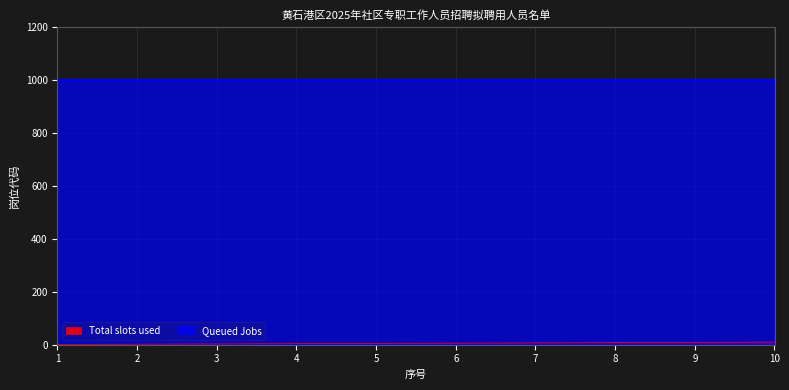

List the labels in order of value, largest first.

10, 9, 8, 7, 6, 5, 4, 3, 2, 1